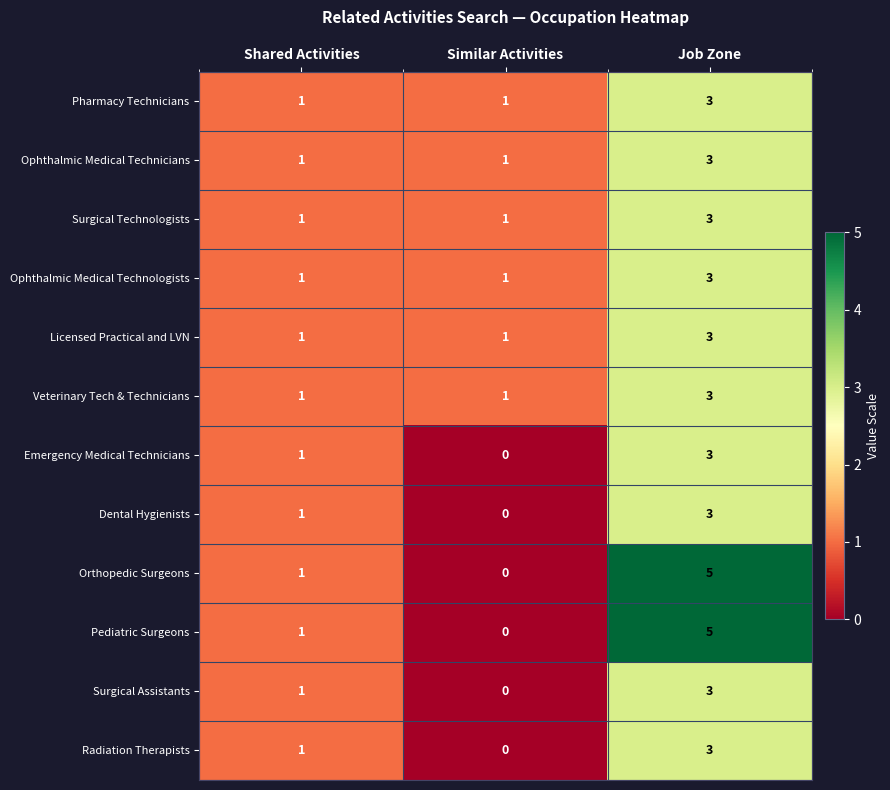

List the labels in order of Emergency Medical Technicians value, smallest first.

Similar Activities, Shared Activities, Job Zone